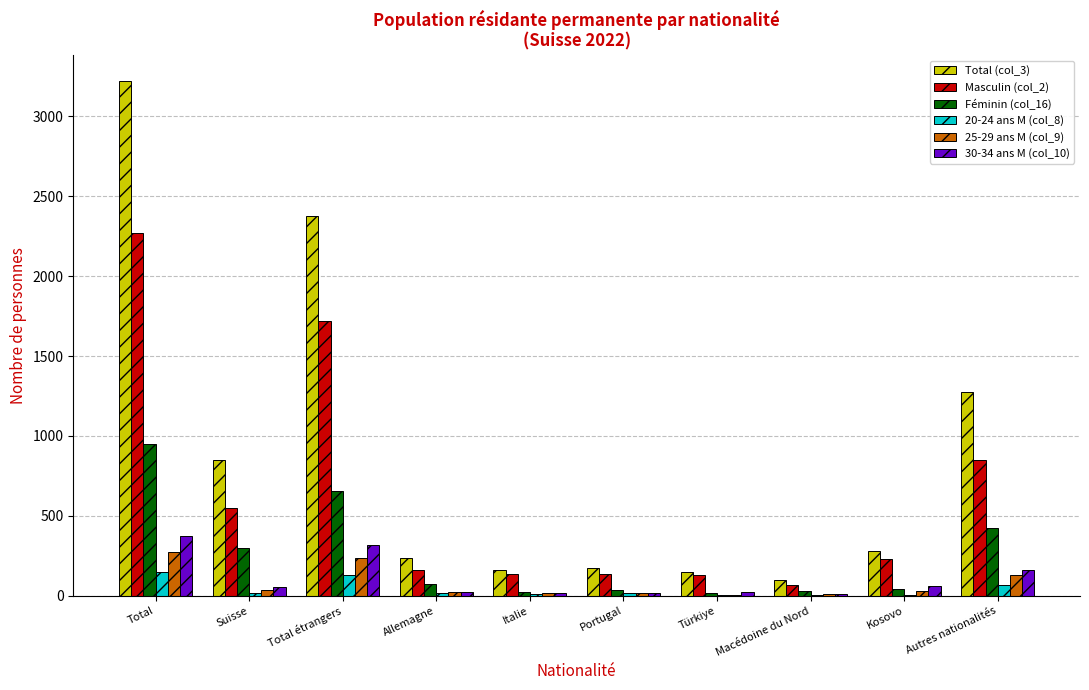

At which label is Total (col_3) closest to 1660?

Autres nationalités